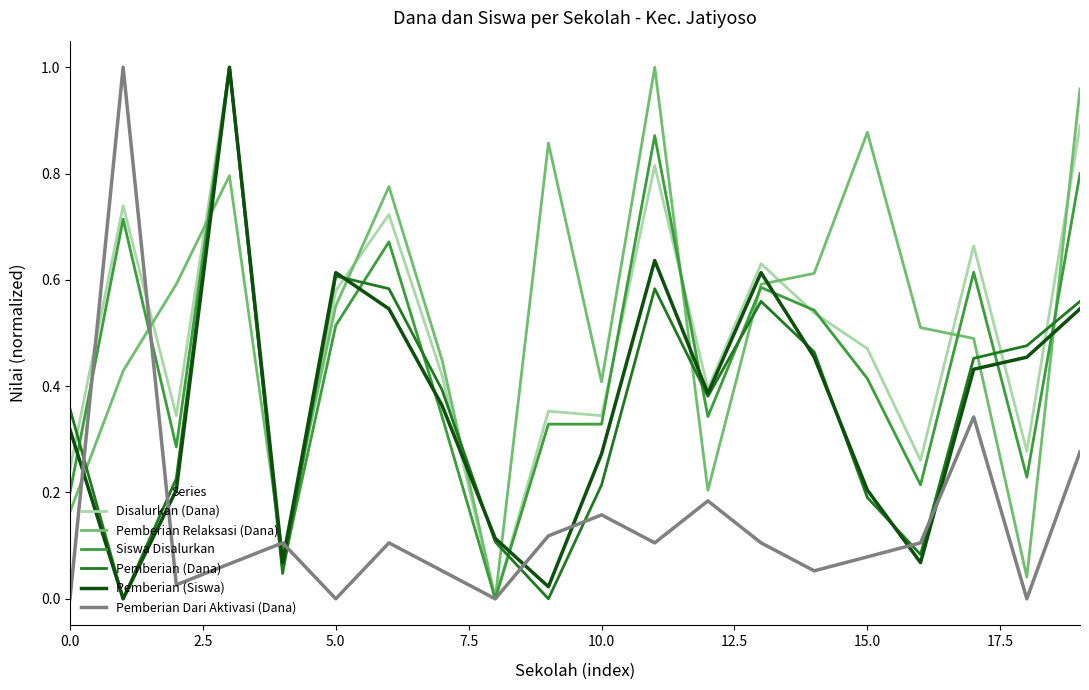

Count the number of data series in this chart.

6